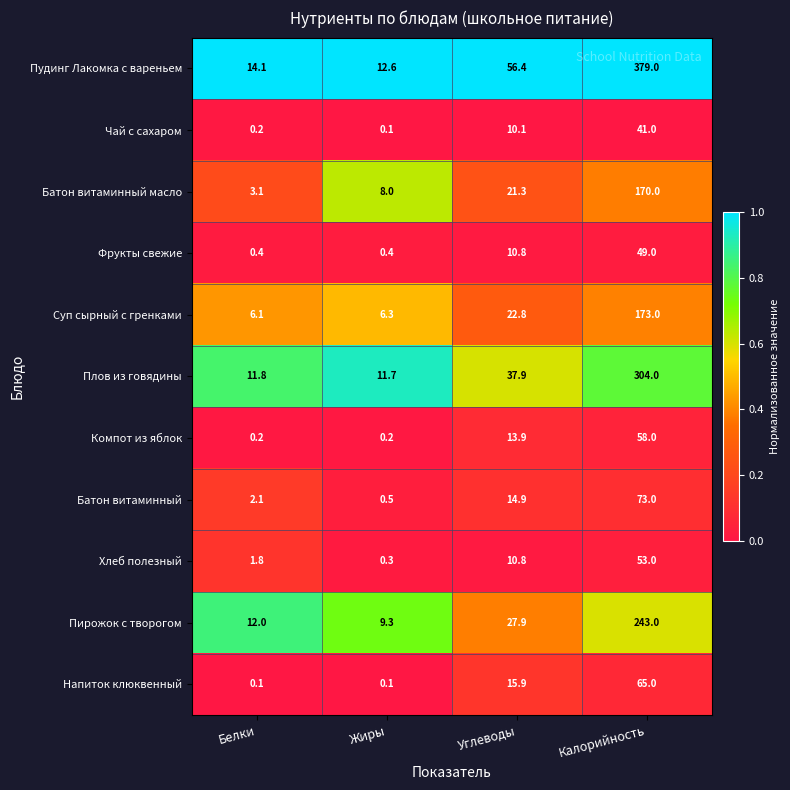

Rank the series by their maximum value, from lowest to highest.

Чай с сахаром, Фрукты свежие, Хлеб полезный, Компот из яблок, Напиток клюквенный, Батон витаминный, Батон витаминный масло, Суп сырный с гренками, Пирожок с творогом, Плов из говядины, Пудинг Лакомка с вареньем